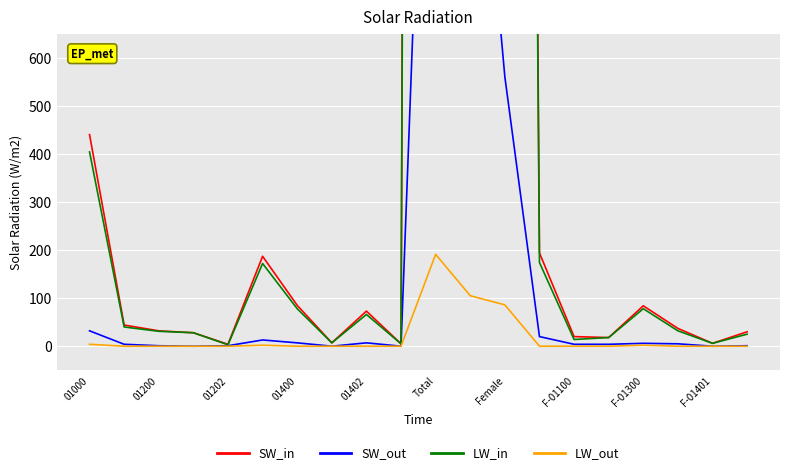

What is the difference between the LW_out values at 01402 and F-01300?

2